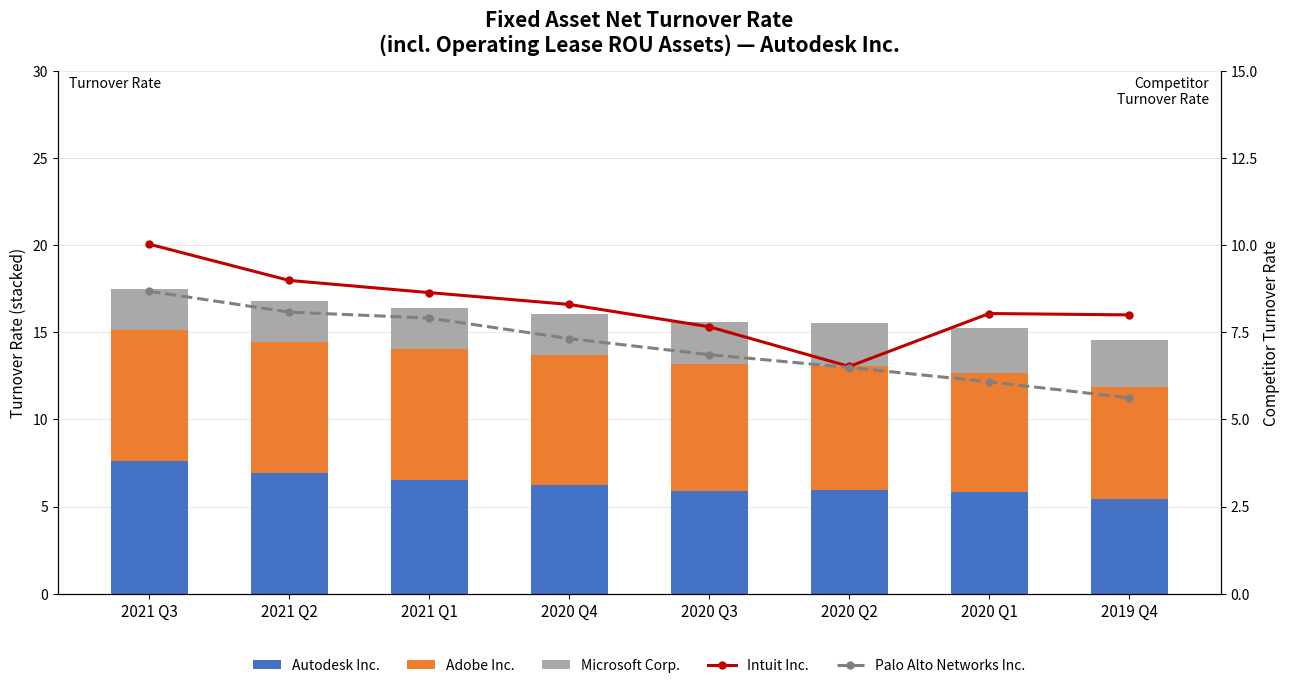

Are the bars horizontal?

No